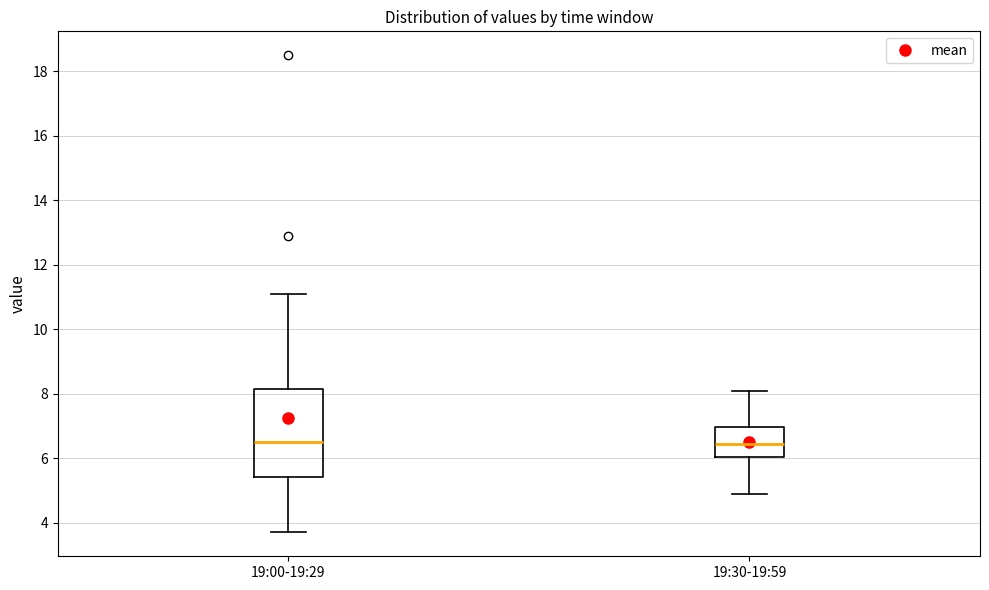

Reading left to right, transcribe this box plot: for each box, give where its median line is, the range the box spans, and where its two whiskers end, as read against the y-axis. The values are not printed on the chart, so give them approximately, as read against the axis.

19:00-19:29: median 6.6, box 5.4 to 8.2, whiskers 3.8 to 11.2
19:30-19:59: median 6.4, box 6.0 to 7.0, whiskers 5.0 to 8.2